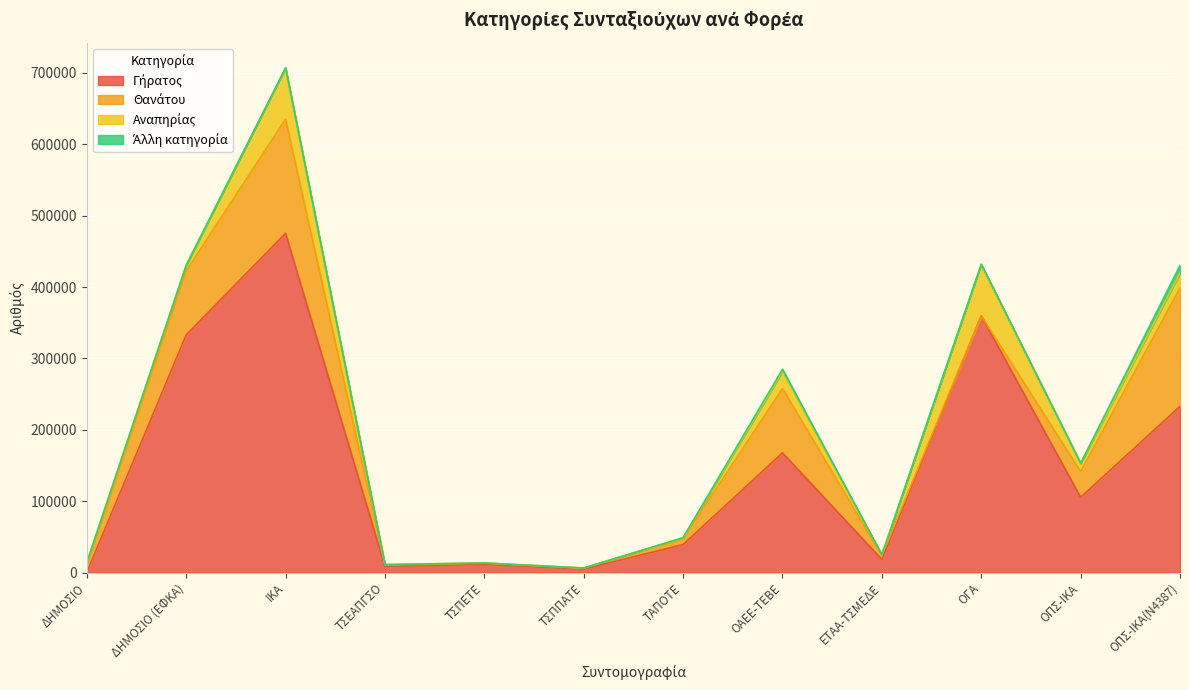

True or false: Αναπηρίας and Άλλη κατηγορία intersect in this chart.

False